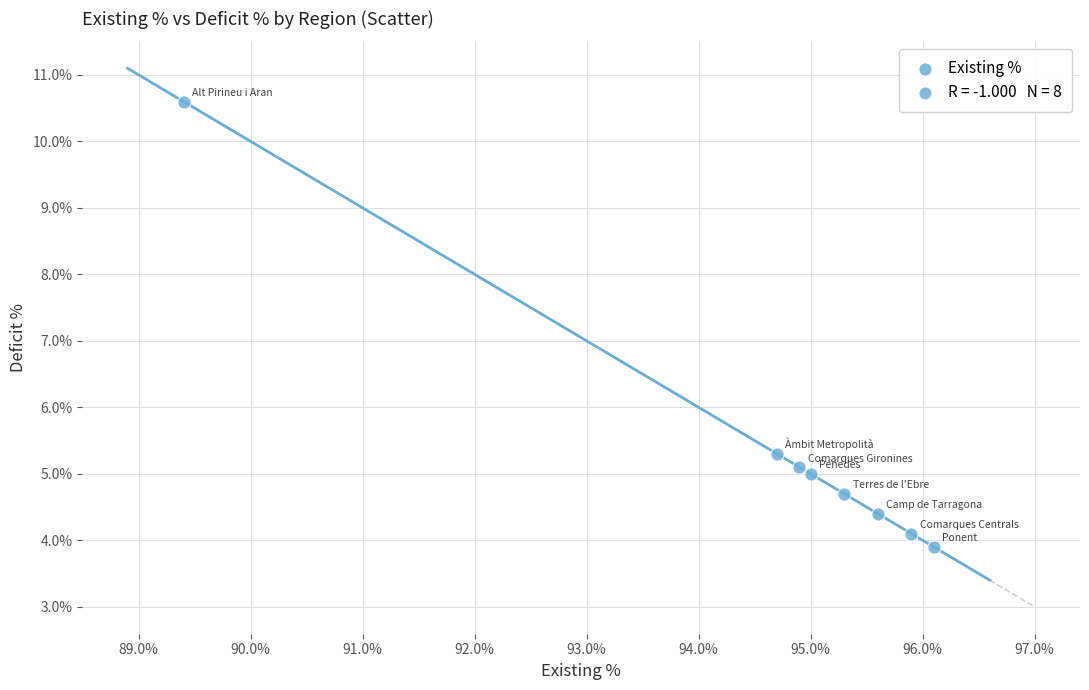

What Y value in the scatter plot is closest to 7?

5.3